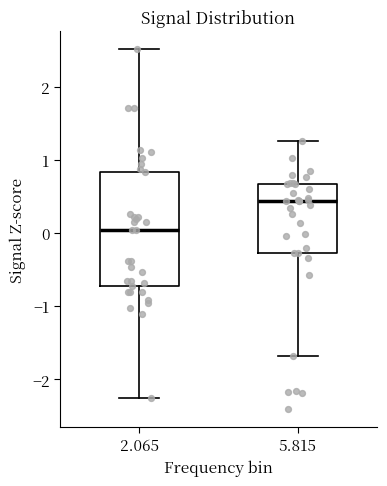

Reading left to right, read every box against the y-axis: the position of its median line, the range the box covers, and the ends of its whiskers. The values are not printed on the chart, so give them approximately, as read against the axis.

2.065: median 0.0, box -0.7 to 0.8, whiskers -2.2 to 2.5
5.815: median 0.4, box -0.3 to 0.7, whiskers -1.7 to 1.3